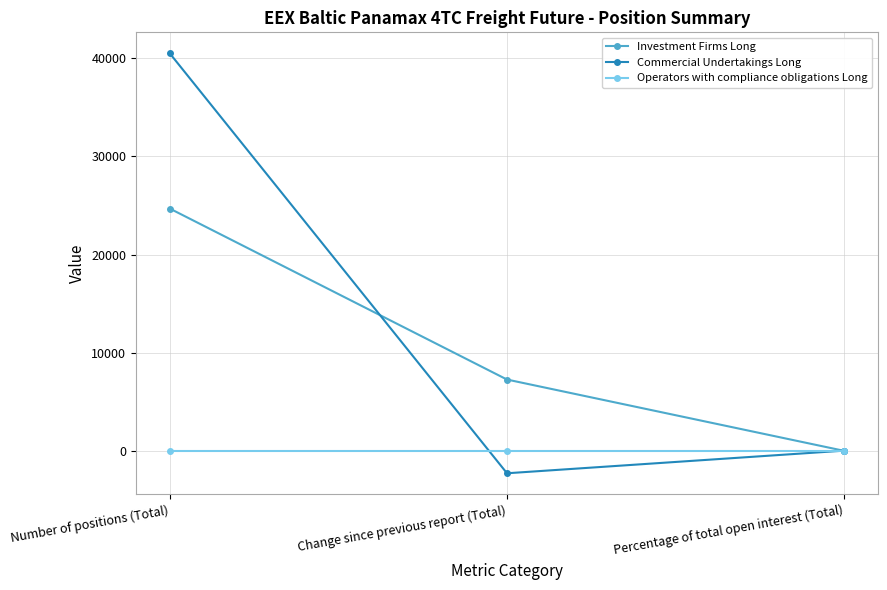

What is the spread (max minus min) of values at Change since previous report (Total)?

9527.3